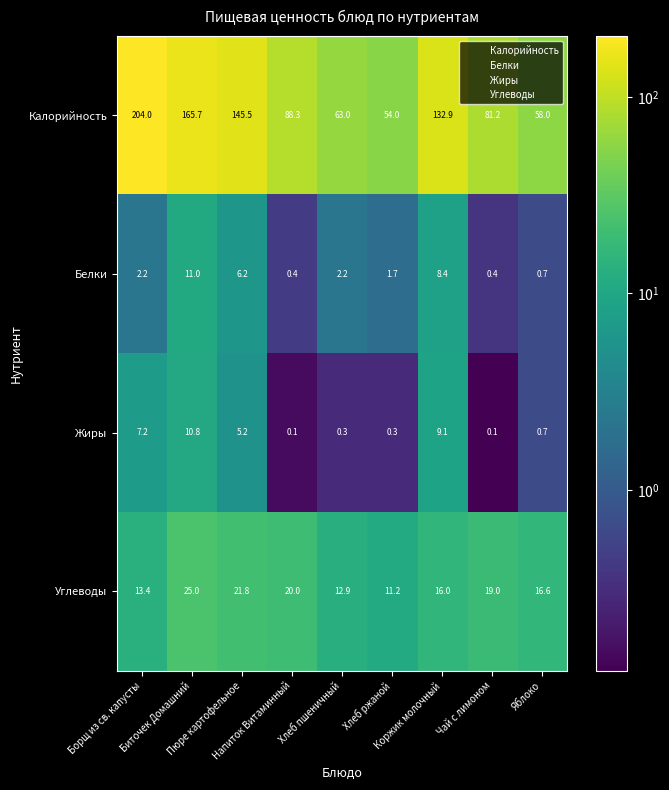

What is the minimum value for Углеводы?

11.2